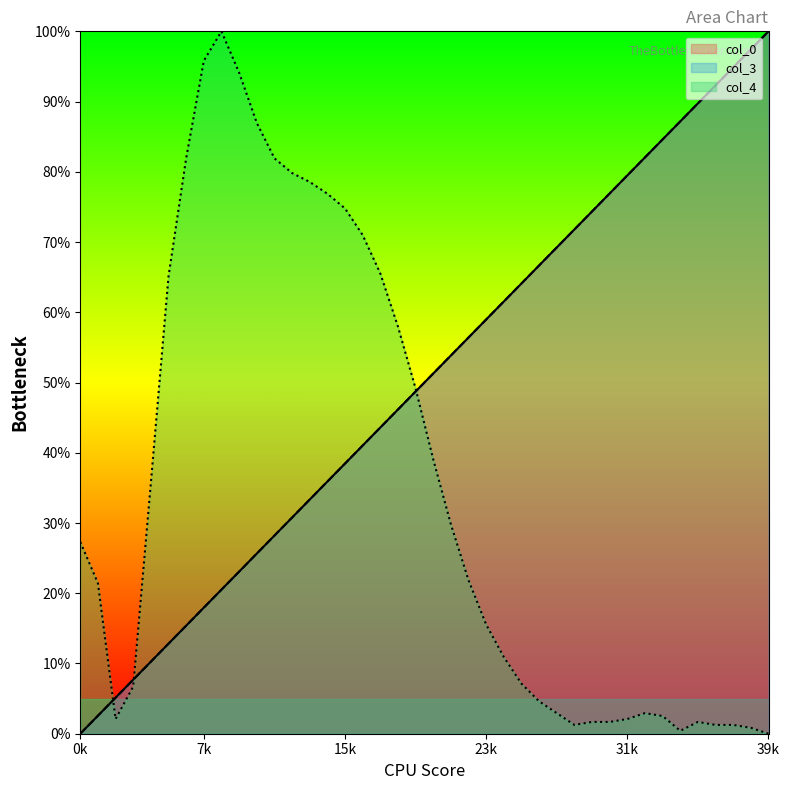

Reading left to right, what are all the values shown in this chart?

col_0: 0.0	2.6	5.1	7.7	10.3	12.8	15.4	17.9	20.5	23.1	25.6	28.2	30.8	33.3	35.9	38.5	41.0	43.6	46.2	48.7	51.3	53.8	56.4	59.0	61.5	64.1	66.7	69.2	71.8	74.4	76.9	79.5	82.1	84.6	87.2	89.7	92.3	94.9	97.4	100.0
col_3: 0.0	2.6	5.1	7.7	10.3	12.8	15.4	17.9	20.5	23.1	25.6	28.2	30.8	33.3	35.9	38.5	41.0	43.6	46.2	48.7	51.3	53.8	56.4	59.0	61.5	64.1	66.7	69.2	71.8	74.4	76.9	79.5	82.1	84.6	87.2	89.7	92.3	94.9	97.4	100.0
col_4: 27.3	21.4	2.1	6.7	35.7	65.1	81.9	95.8	100.0	94.1	87.0	81.9	79.8	78.6	76.9	74.8	71.0	65.5	58.0	49.2	39.1	29.8	21.9	15.5	10.9	7.1	4.6	2.9	1.3	1.7	1.7	2.1	2.9	2.5	0.4	1.7	1.3	1.3	0.8	0.0